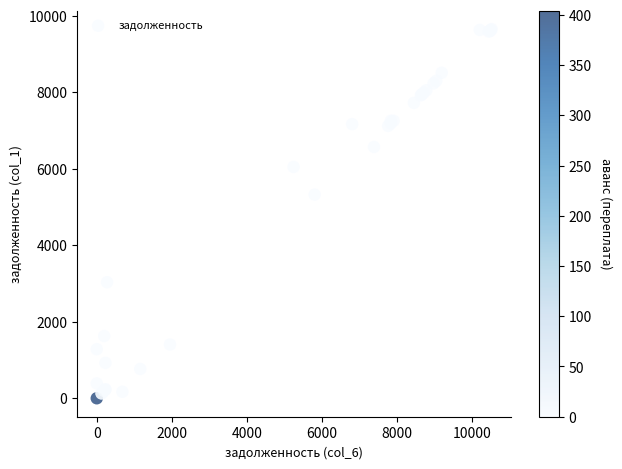

What Y value in the scatter plot is closest to 4826?

5325.5